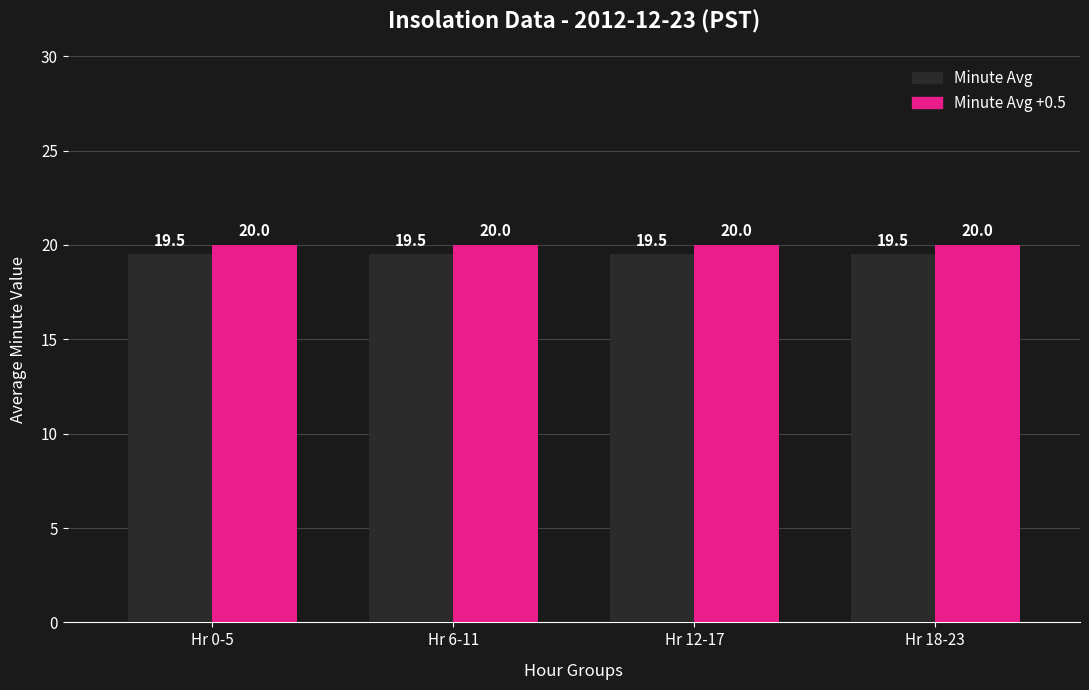

At how many categories does at least one series exceed 19?

4